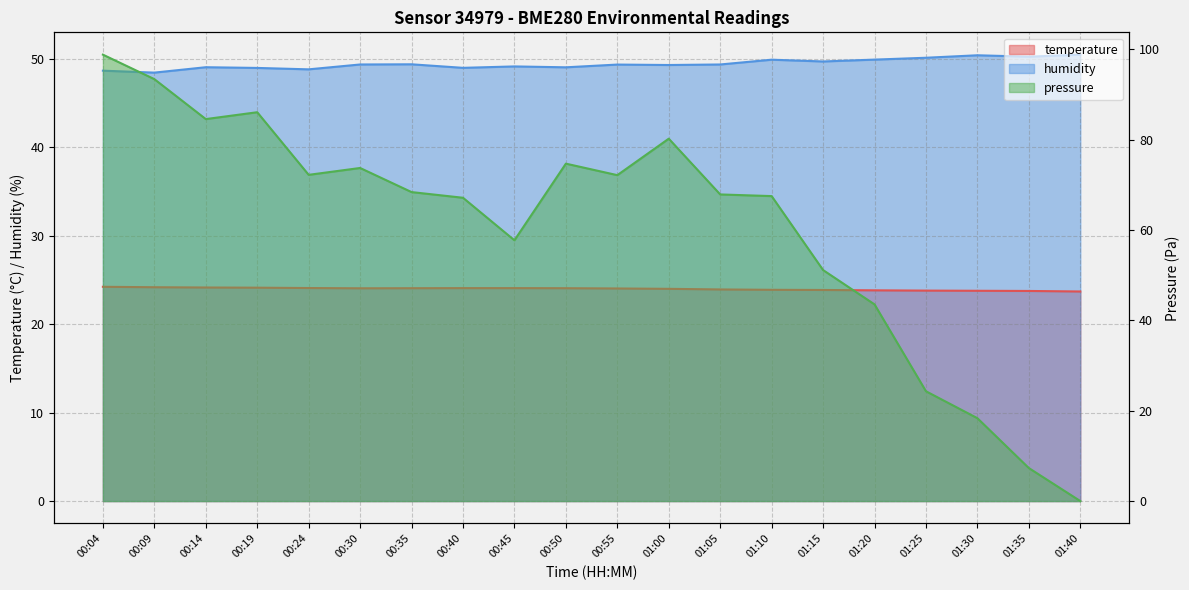

The value of humidity at 01:35 is 13.2. True or false?

False